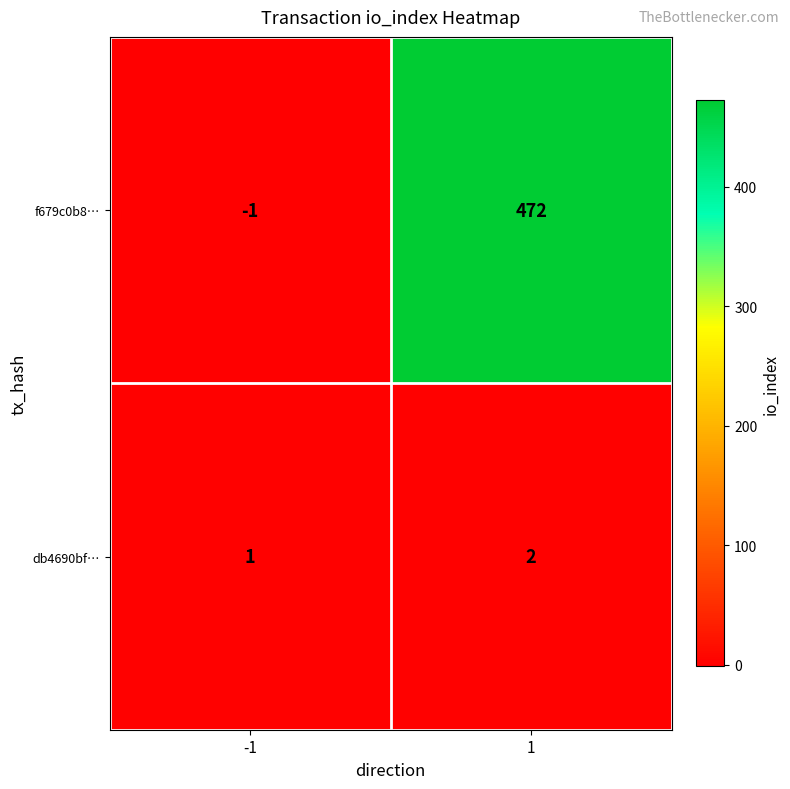

Reading left to right, list all the values displayed in this chart.

f679c0b8…: -1=-1	1=472
db4690bf…: -1=1	1=2